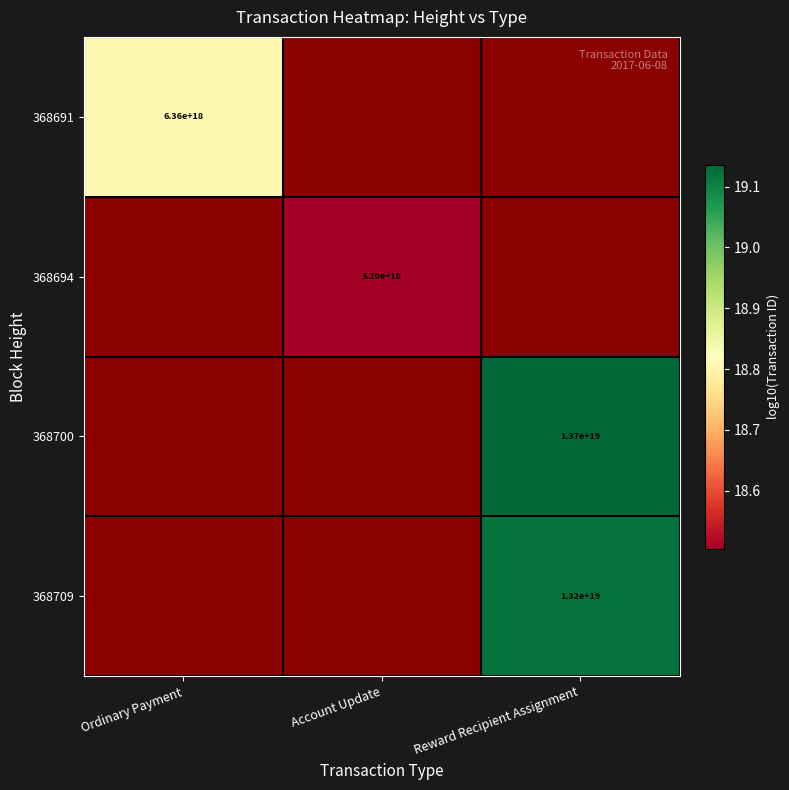

Which label corresponds to the largest value in the chart?

Reward Recipient Assignment